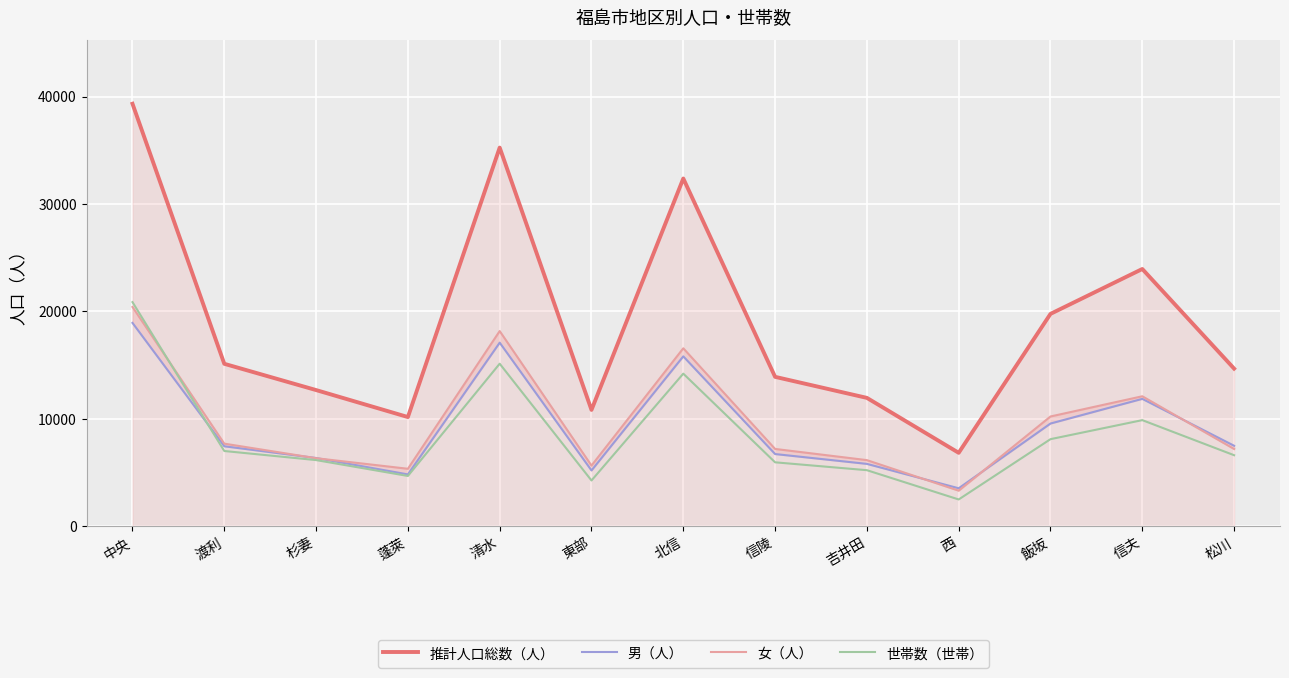

Which series has the widest spread of values?

推計人口総数（人）